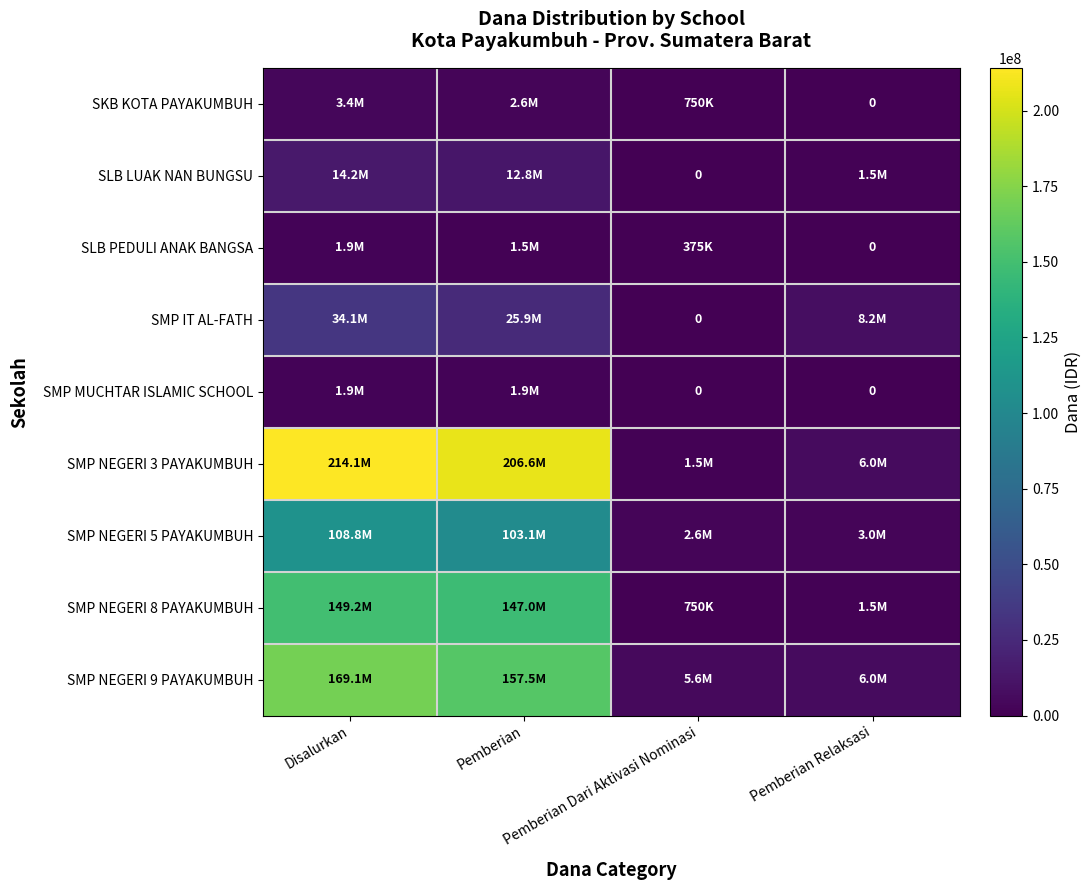

What is the difference between the second highest and second lowest values in the SKB KOTA PAYAKUMBUH series?

1875000